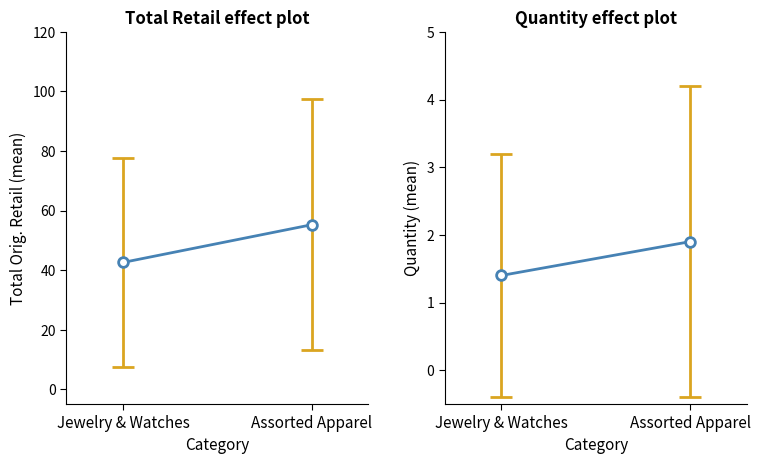

Between Assorted Apparel and Jewelry & Watches, which is larger?

Assorted Apparel